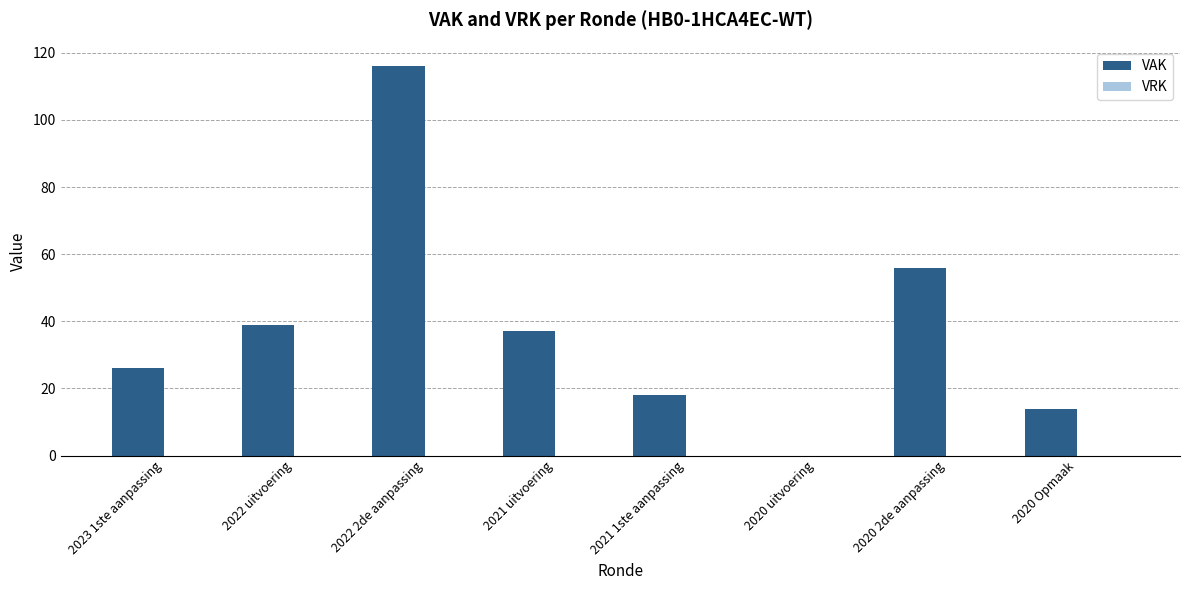

Reading left to right, list all the values displayed in this chart.

2023 1ste aanpassing=26	2022 uitvoering=39	2022 2de aanpassing=116	2021 uitvoering=37	2021 1ste aanpassing=18	2020 uitvoering=0	2020 2de aanpassing=56	2020 Opmaak=14